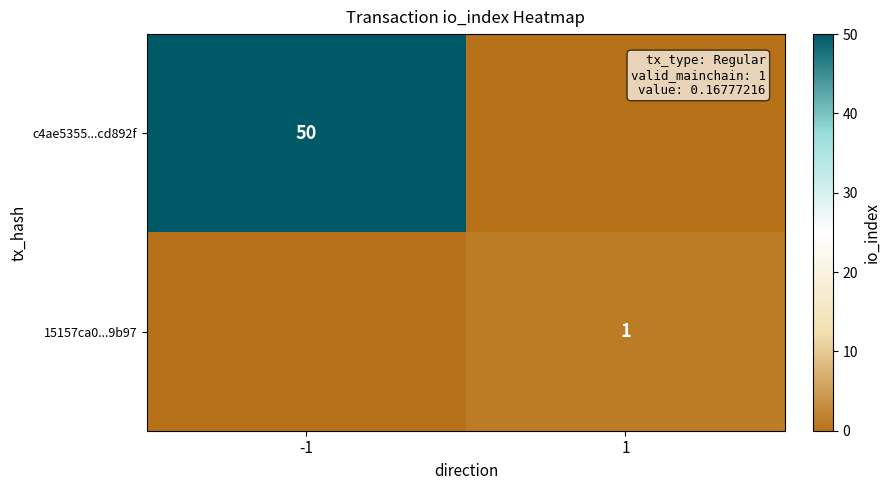

Is the value of 15157ca0...9b97 at 1 greater than the value of c4ae5355...cd892f at -1?

No